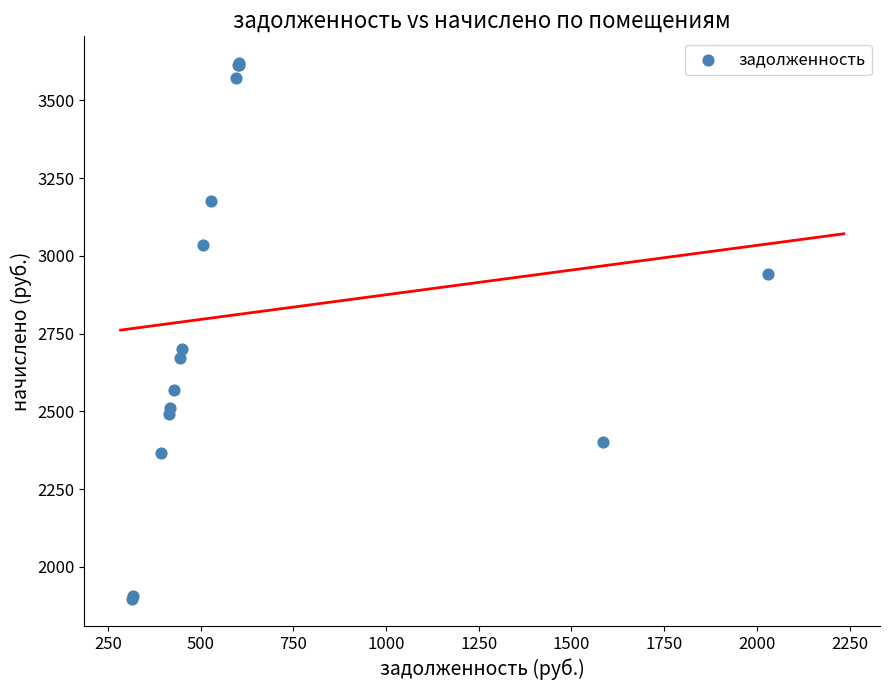

What Y value in the scatter plot is closest to 2757?

2701.3